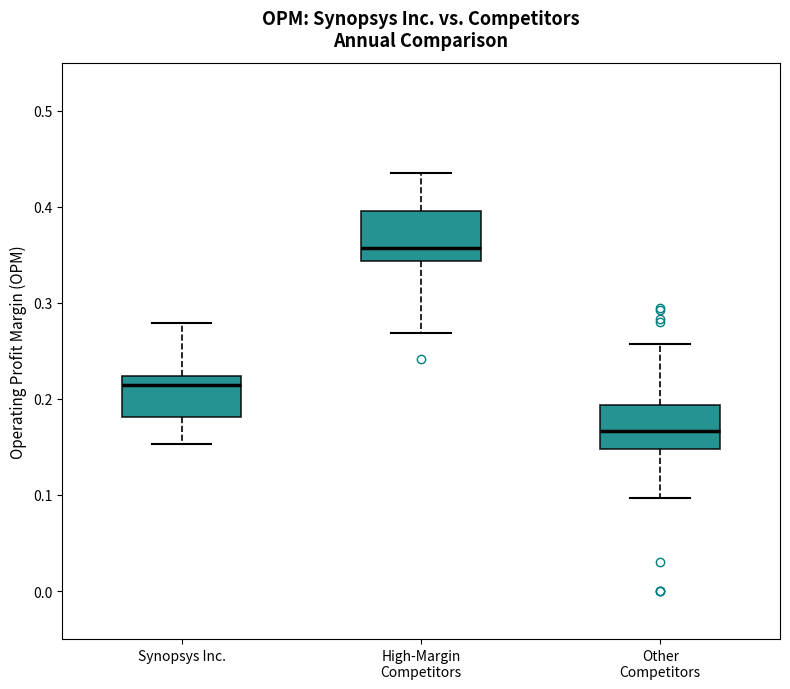

Where does the lower whisker of the box for Synopsys Inc. end on the y-axis? The values are not printed on the chart, so give them approximately, as read against the axis.

0.15